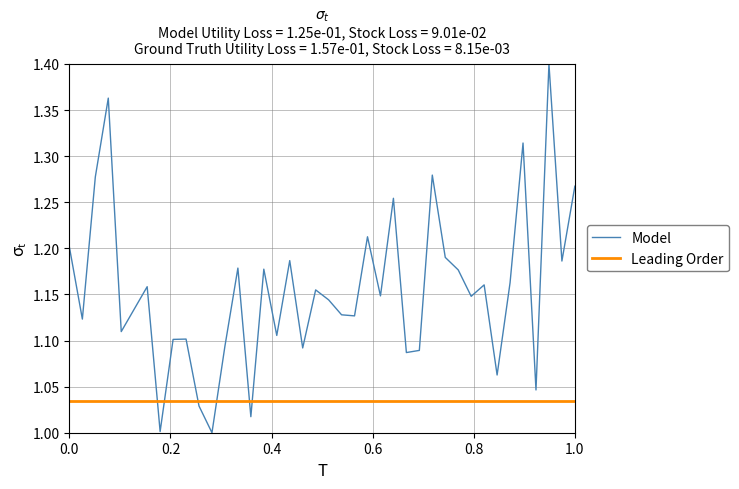

Which series has the widest spread of values?

Model